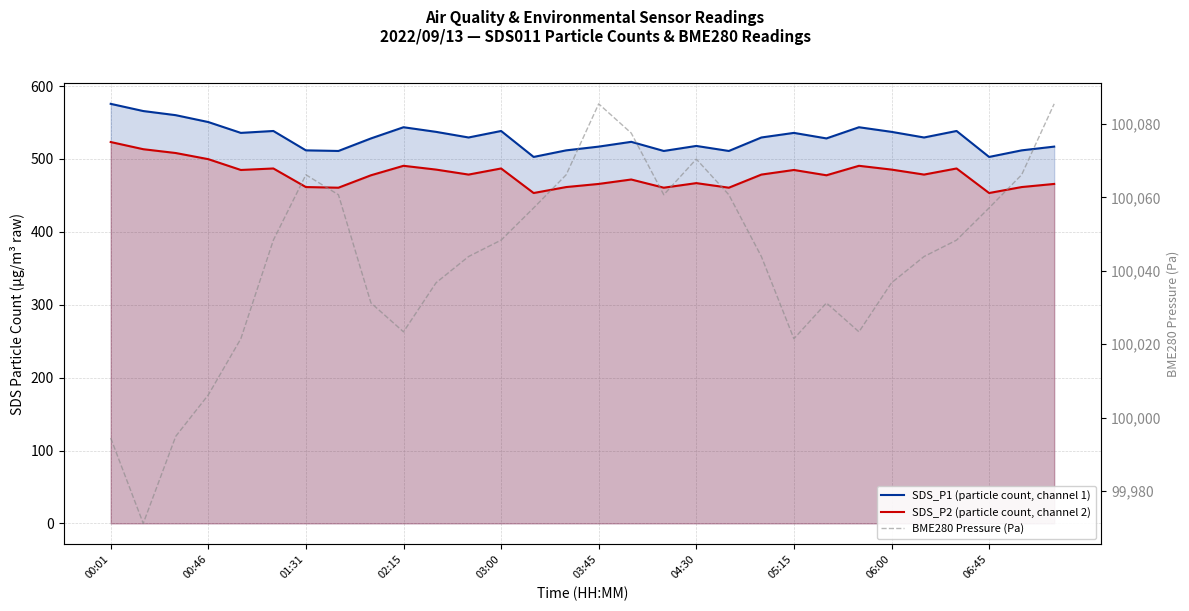

Does the chart have visible grid lines?

Yes